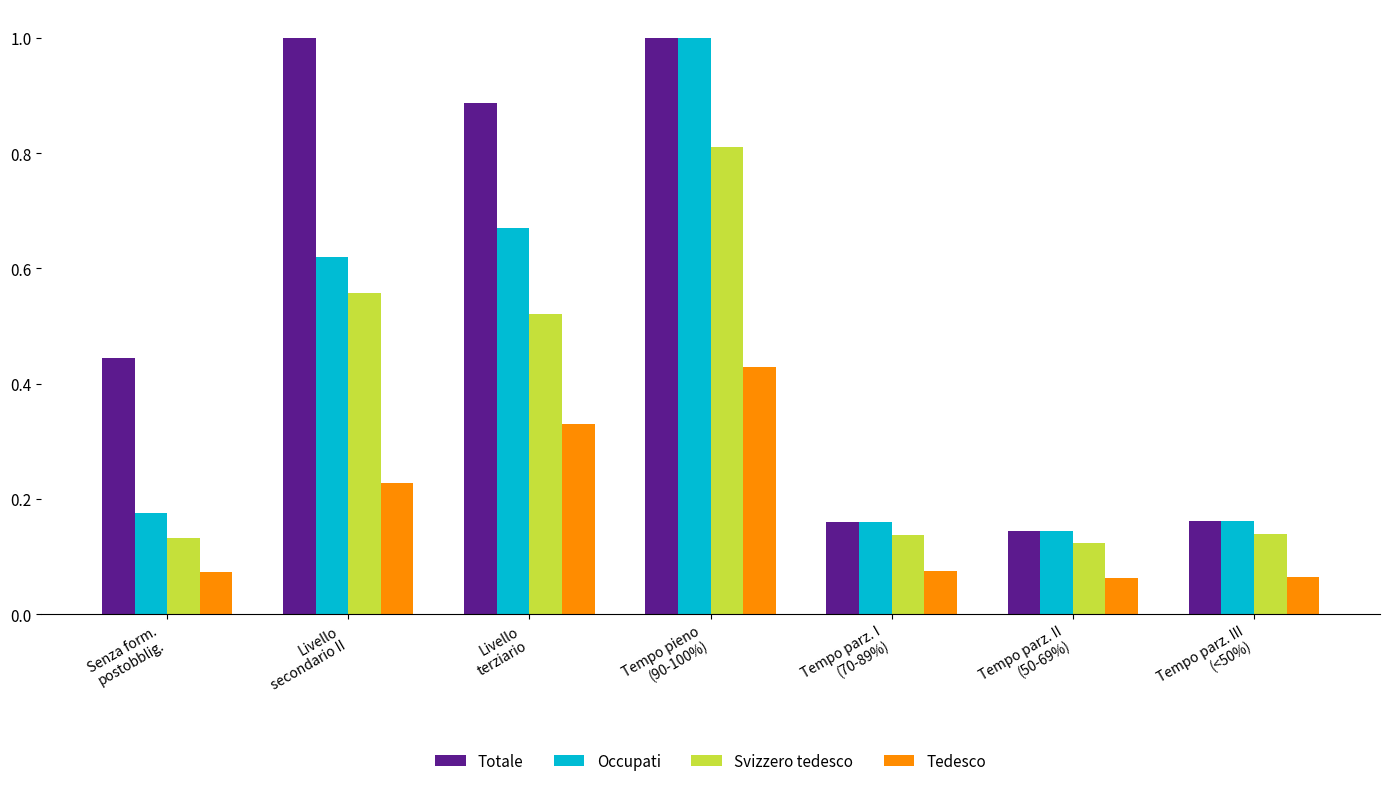

At how many categories does at least one series exceed 0?

7